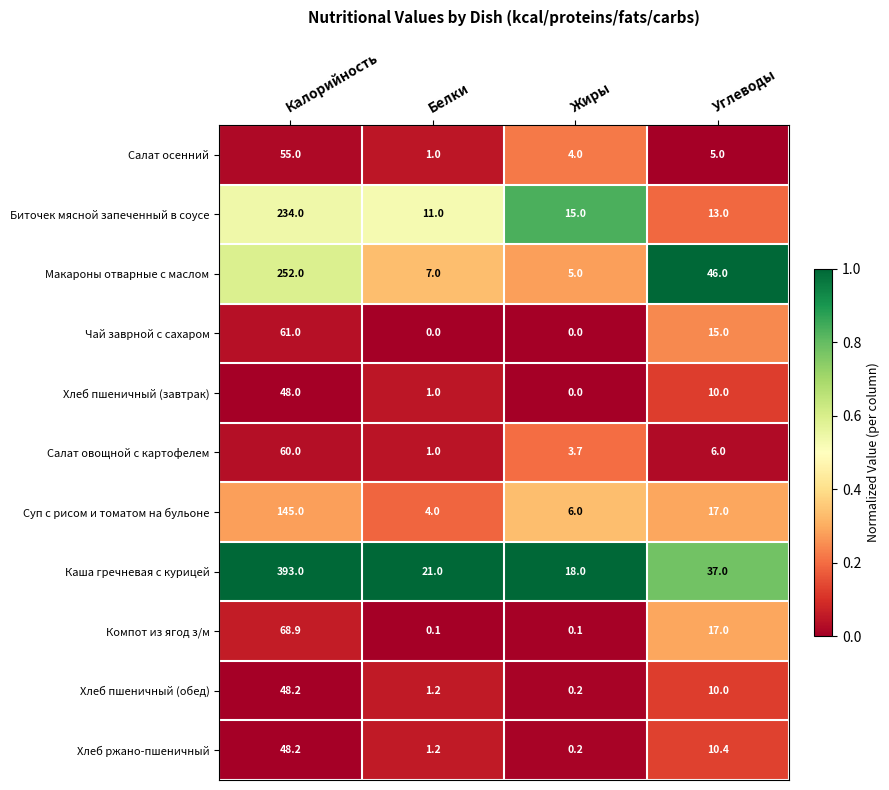

List the labels in order of Хлеб пшеничный (обед) value, smallest first.

Жиры, Белки, Углеводы, Калорийность